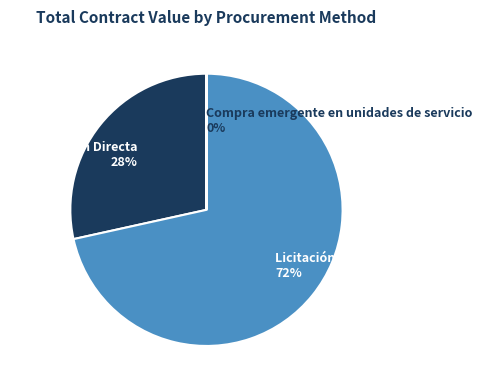

The Licitación pública 72% slice represents 78% of the pie. True or false?

False